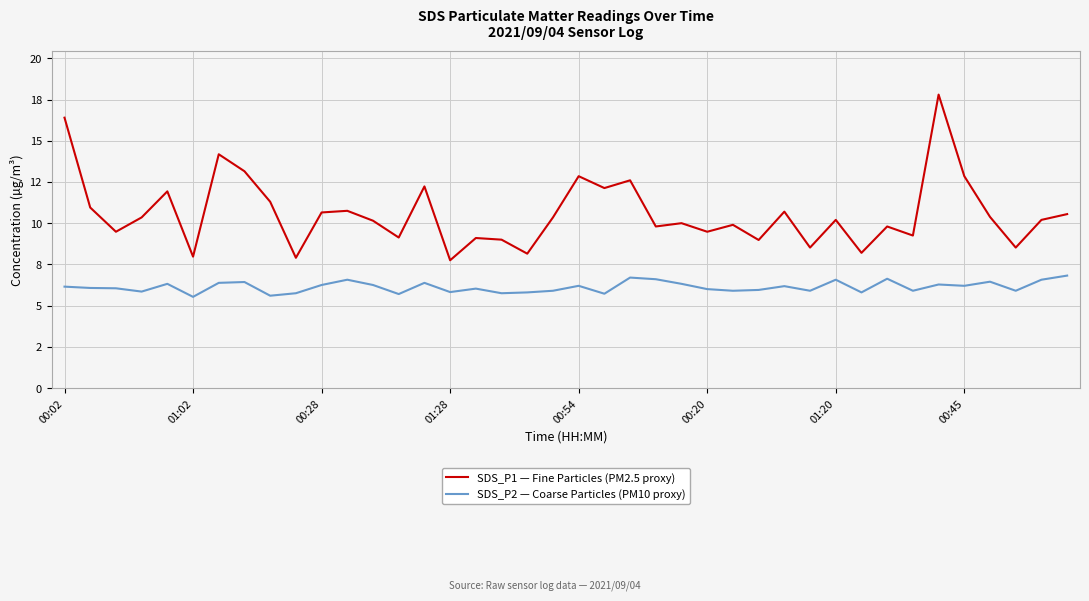

Where is SDS_P2 — Coarse Particles (PM10 proxy) nearest to the value 6?

00:20